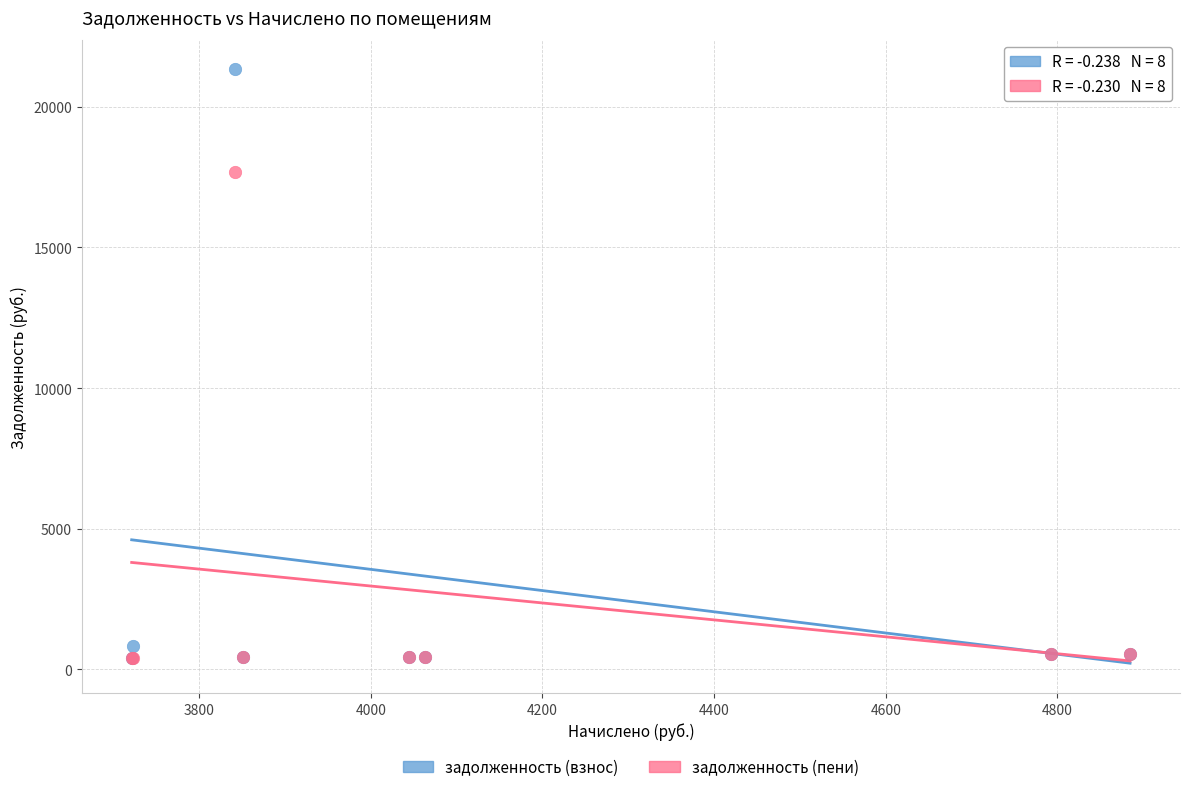

In the задолженность (взнос) series, what Y value is closest to 10863?

820.8